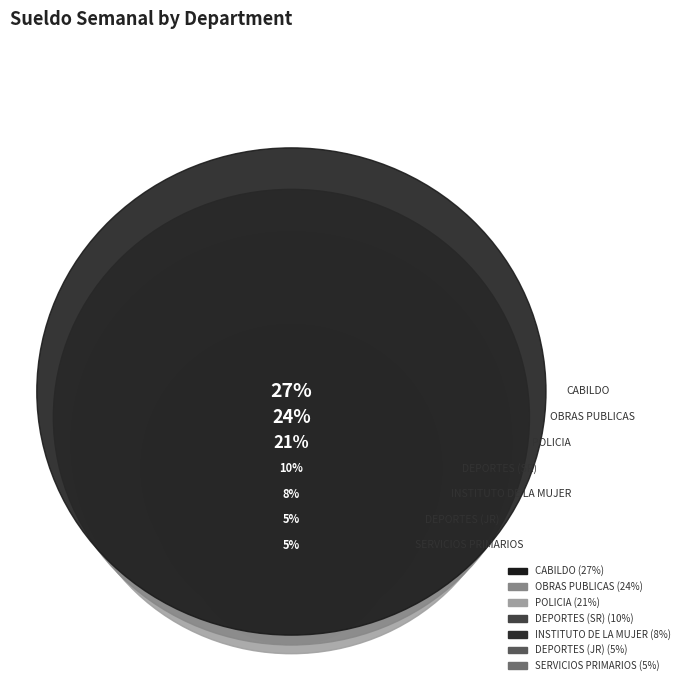

What is the total percentage of POLICIA and INSTITUTO DE LA MUJER?

28.8%